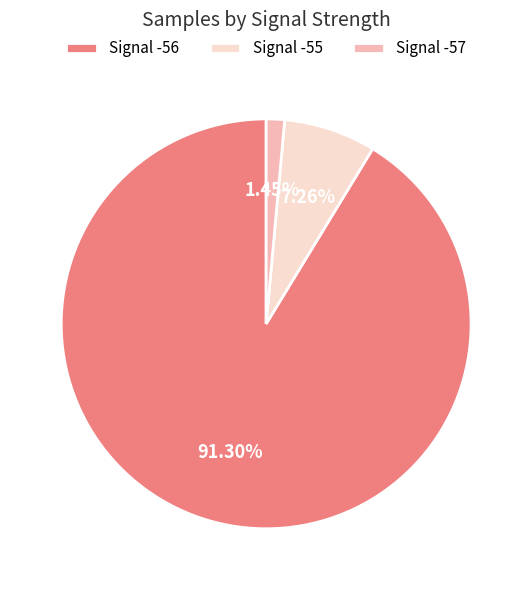

To the nearest percent, what percentage of the pie is Signal -55?

7%